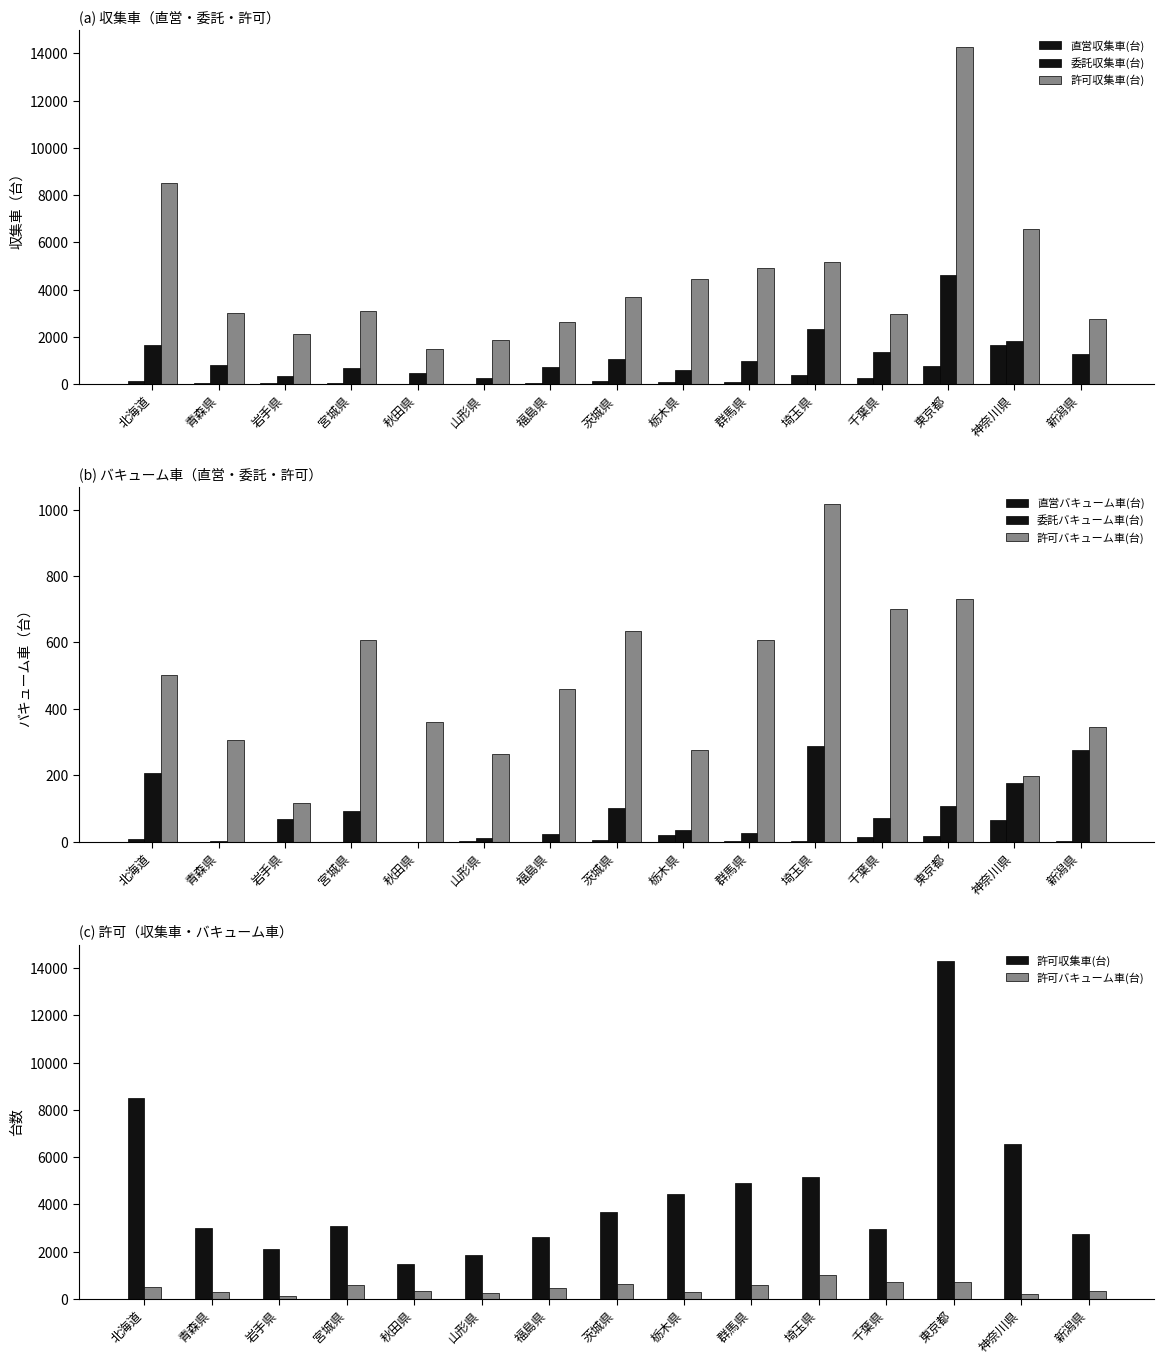

What is the value of the 委託バキューム車(台) bar at the 7th from the left?

24